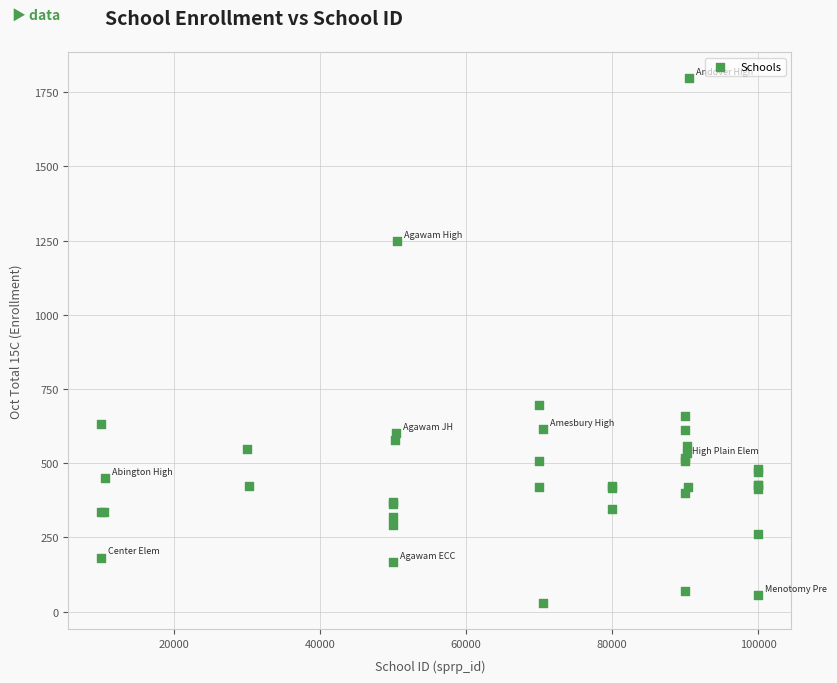

What Y value in the scatter plot is closest to 913?

696